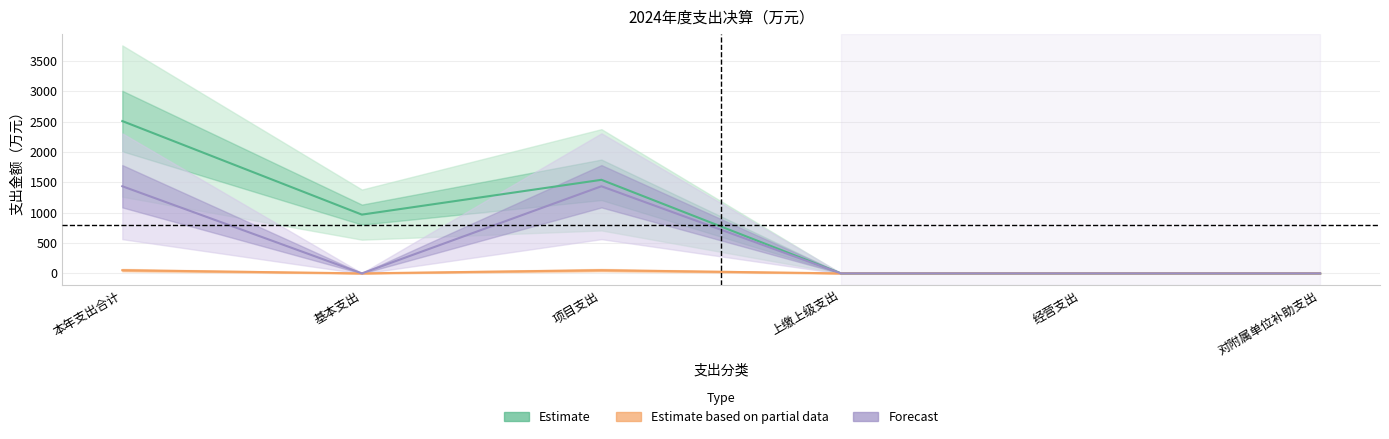

Rank the categories by Forecast value from lowest to highest.

基本支出, 上缴上级支出, 经营支出, 对附属单位补助支出, 本年支出合计, 项目支出